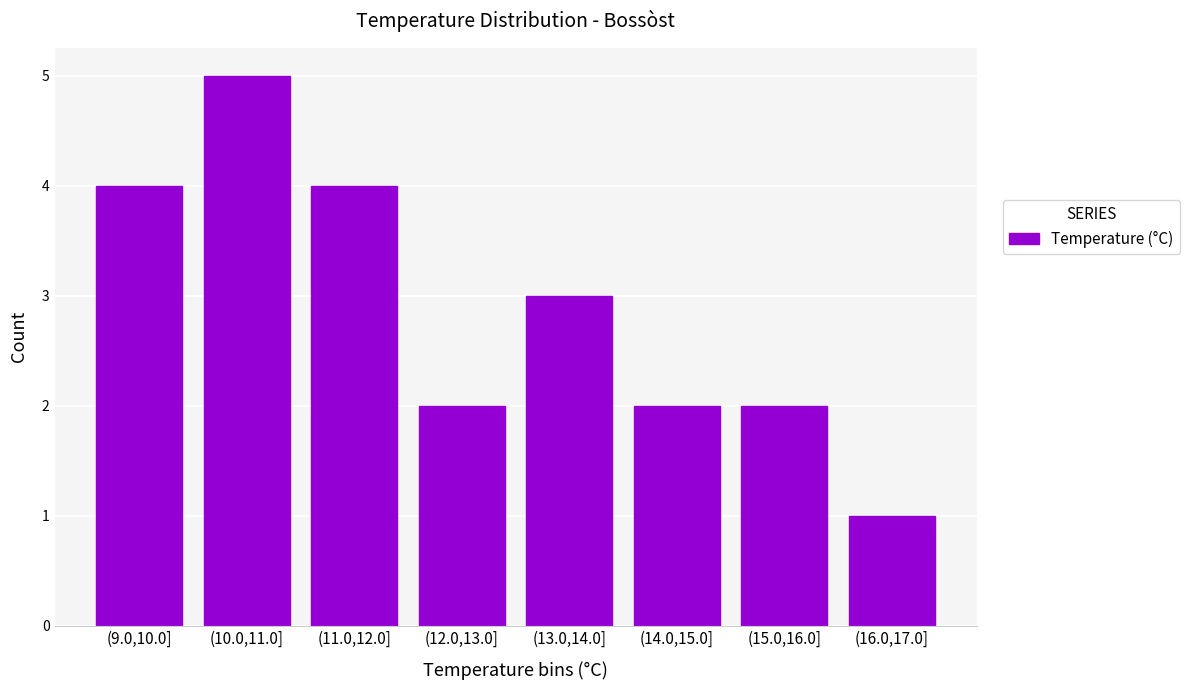

Reading left to right, extract all data points from this chart.

4	5	4	2	3	2	2	1